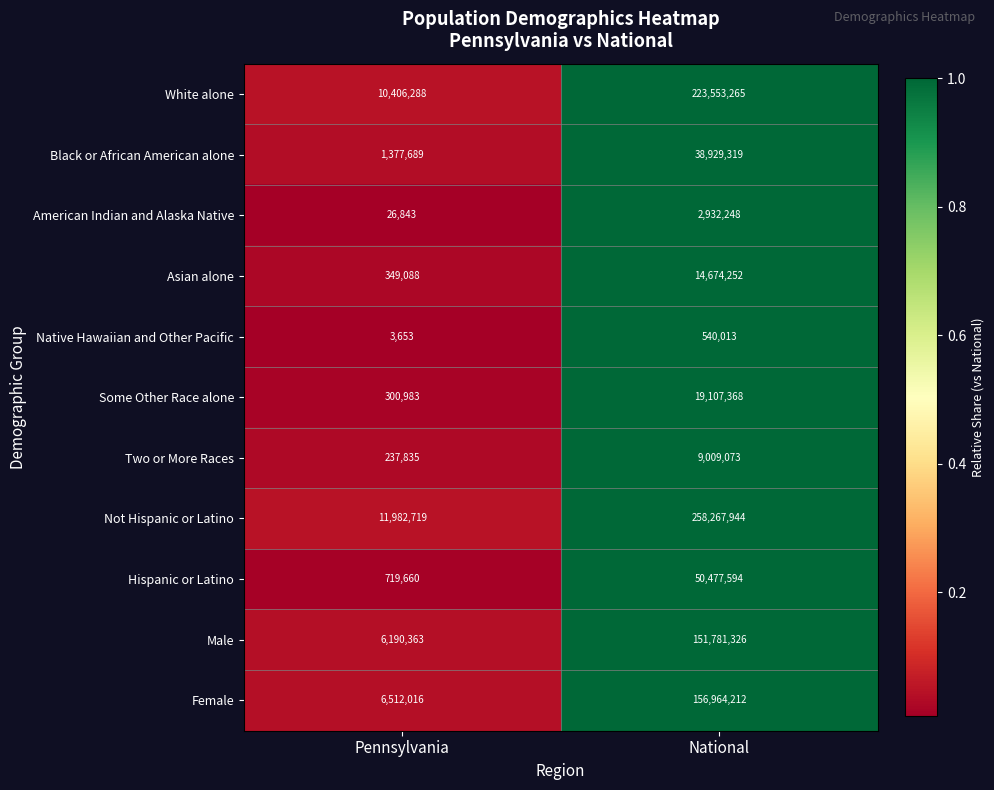

What is the sum of all Two or More Races values?

9246908